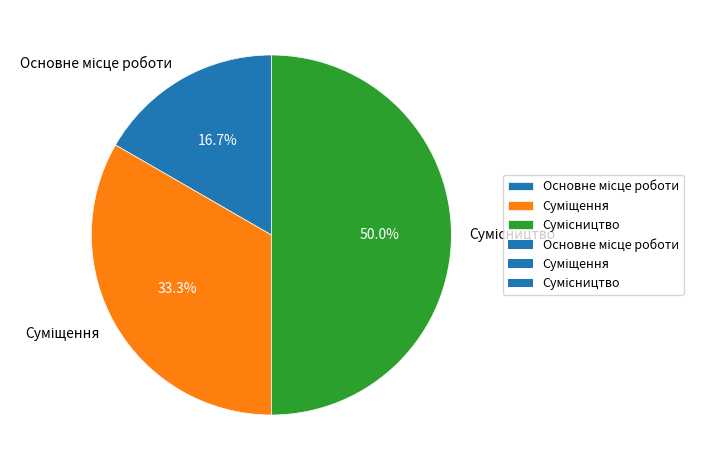

To the nearest percent, what is the difference between the Сумісництво and Суміщення slice percentages?

17%